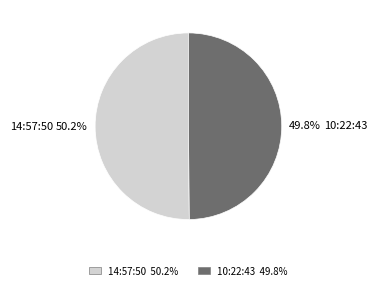

What is the ratio of the value at 14:57:50 to the value at 10:22:43?

1.0